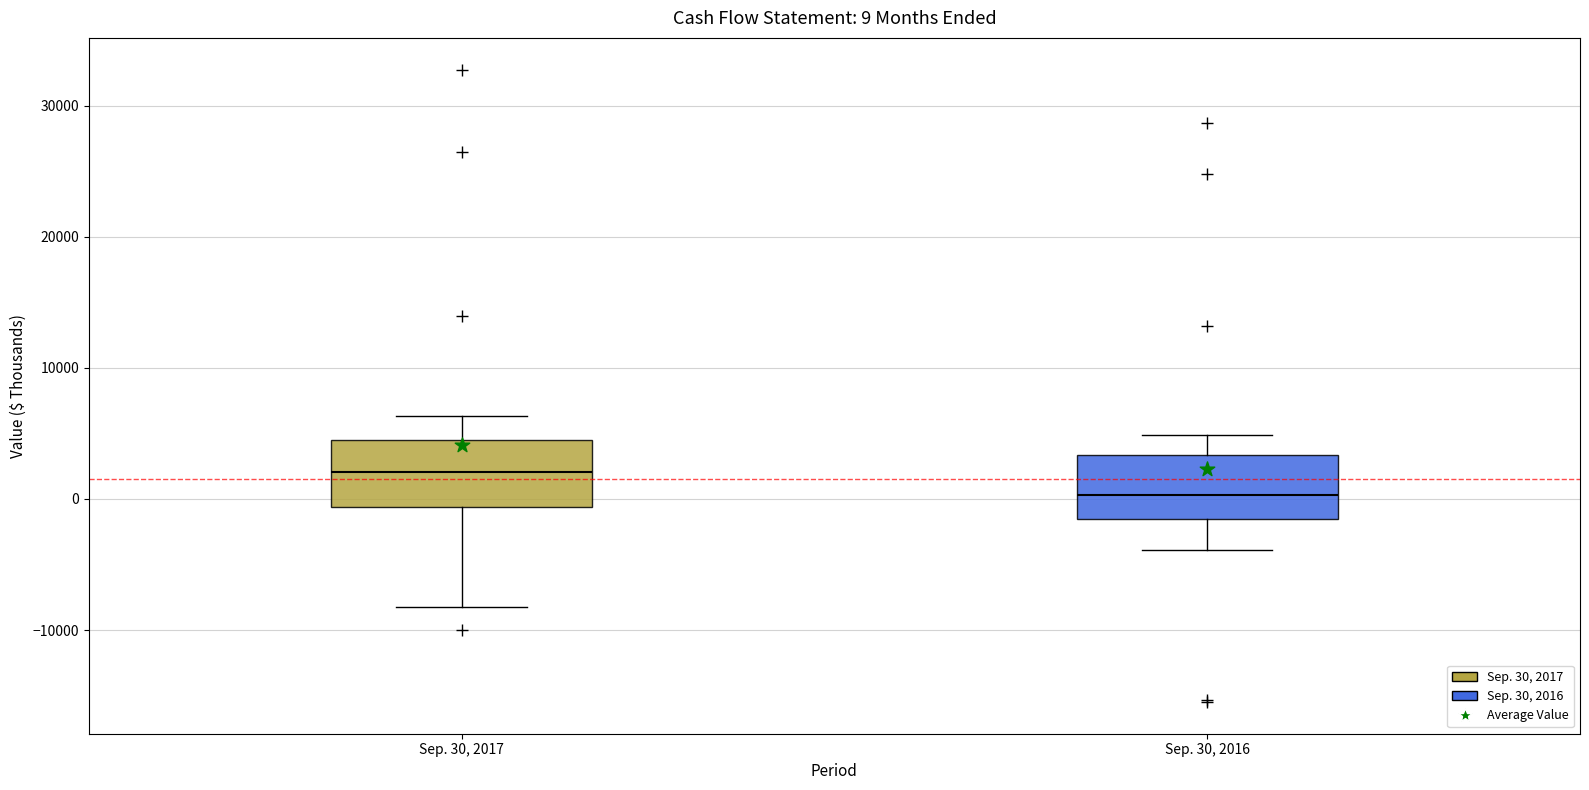

Which box has the highest median line?

Sep. 30, 2017